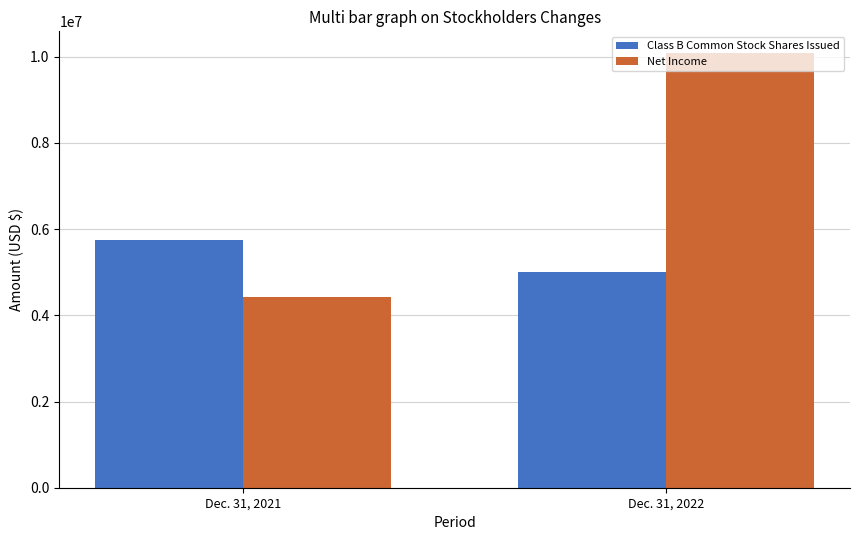

At which label does Class B Common Stock Shares Issued reach its peak?

Dec. 31, 2021